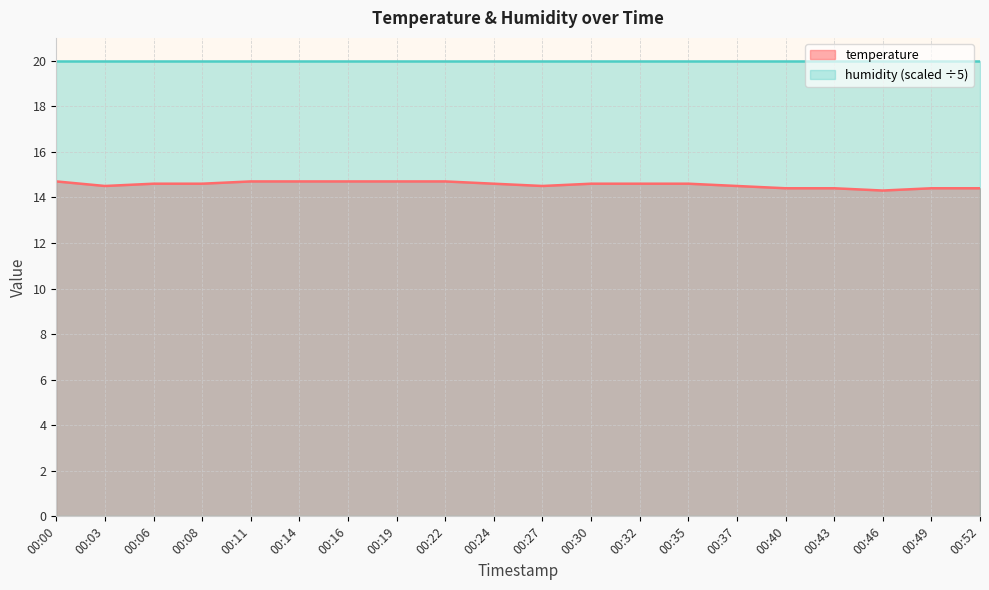

What is the minimum value shown in the chart?

14.3